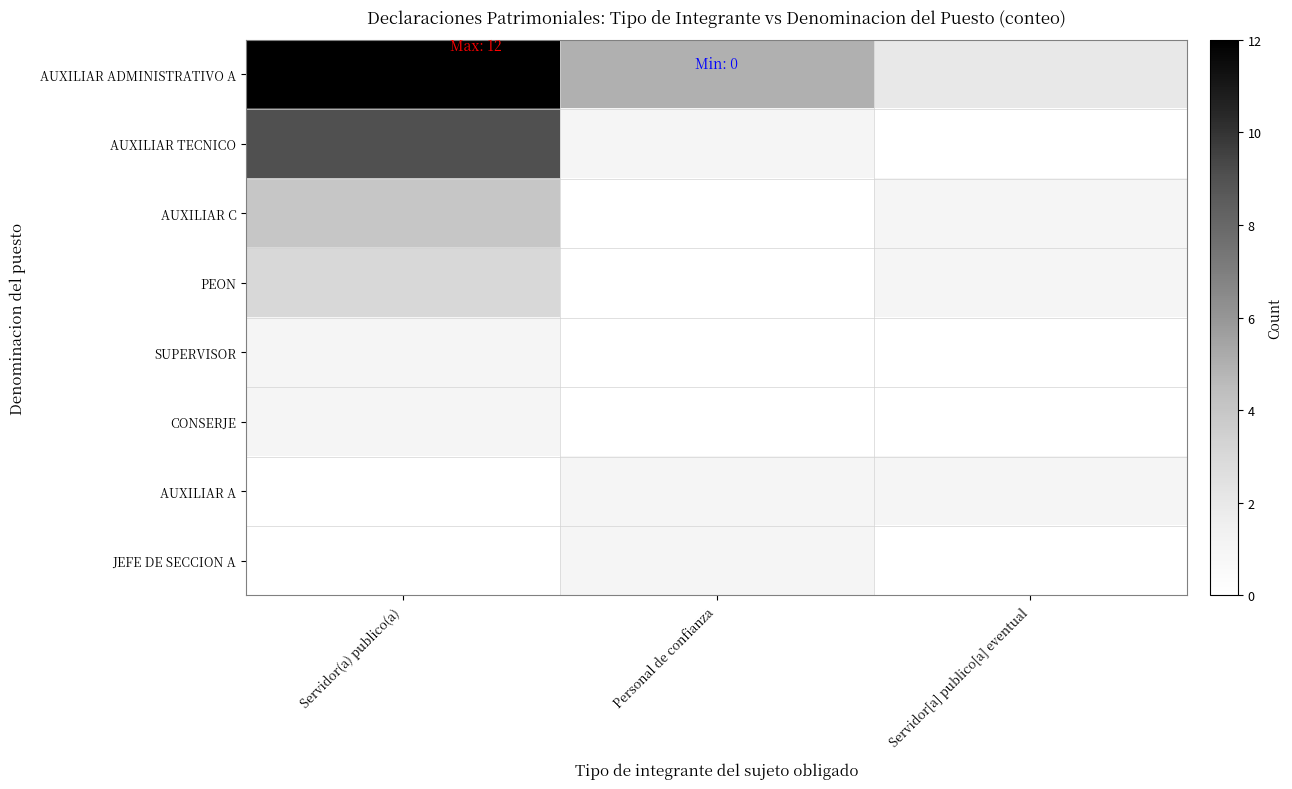

At how many categories does at least one series exceed 8?

1